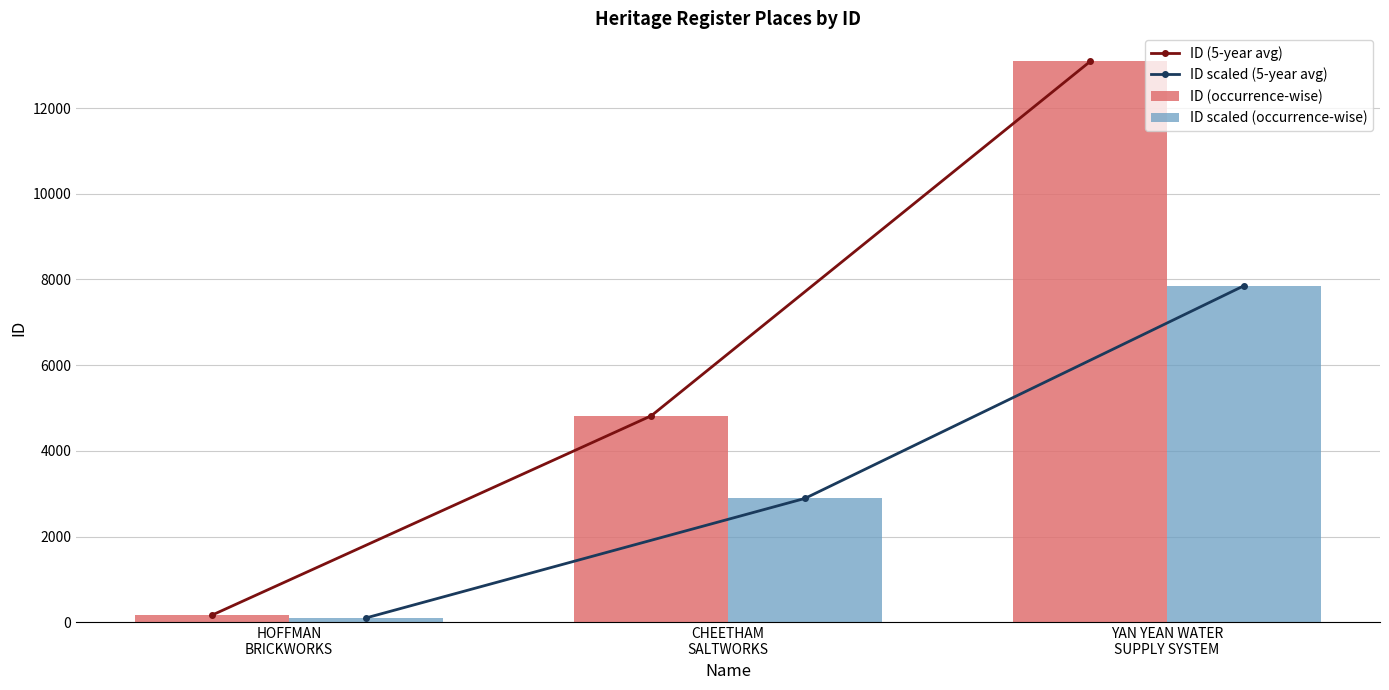

Between HOFFMAN
BRICKWORKS and CHEETHAM
SALTWORKS, which series saw the biggest shift?

ID (5-year avg)